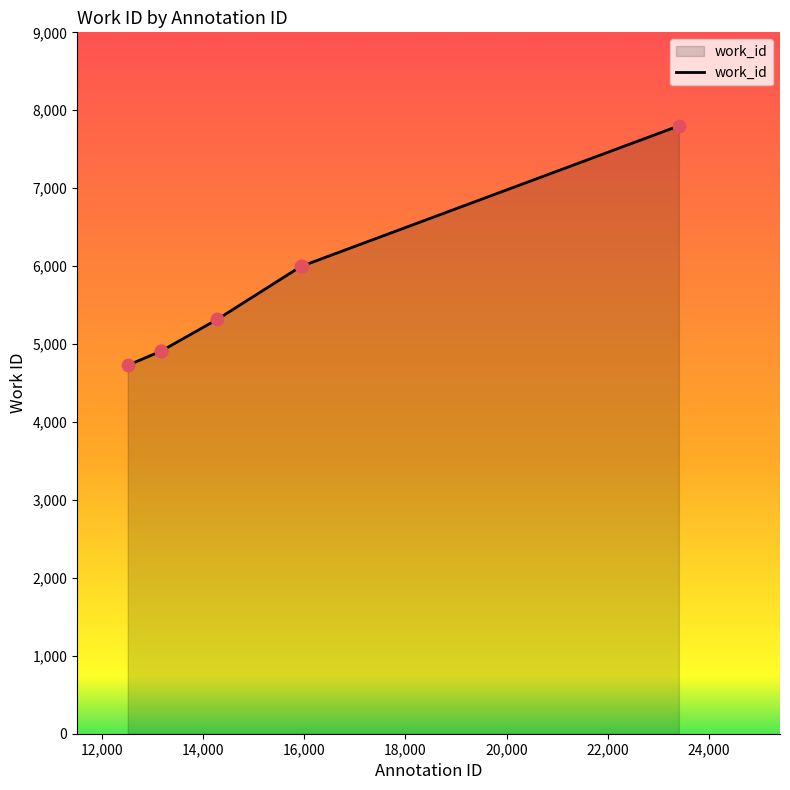

What is the difference between the maximum and second lowest values?

2890